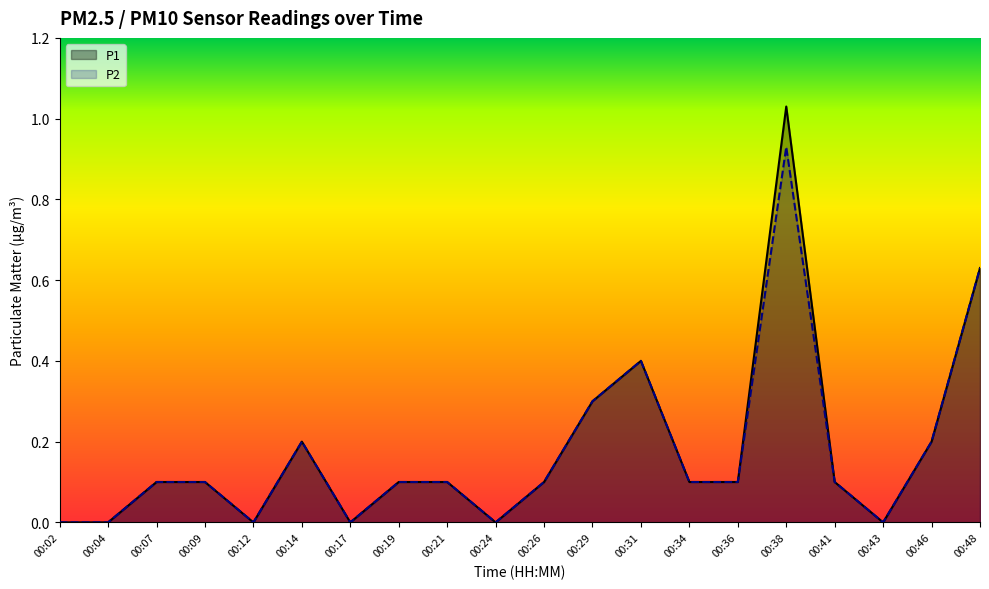

True or false: P1 and P2 intersect in this chart.

False